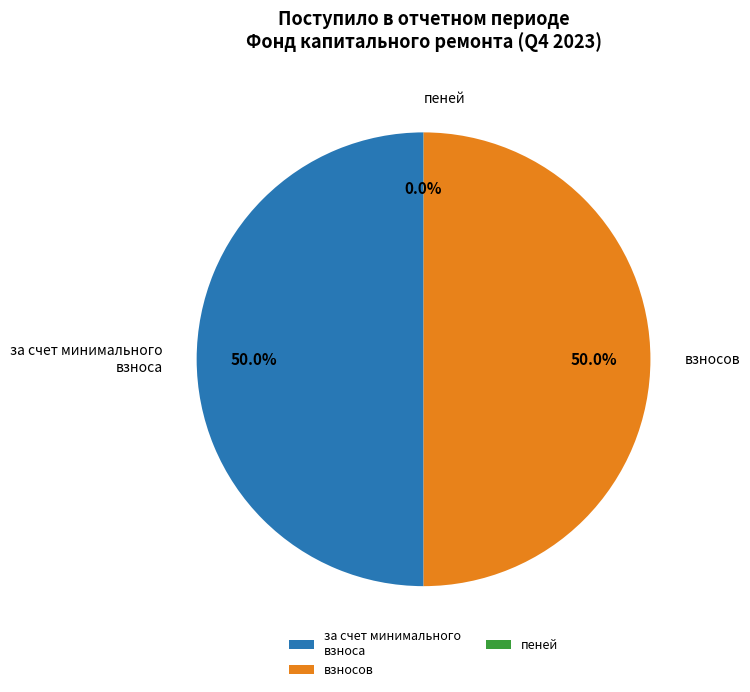

How much of the chart is everything except за счет минимального взноса?

50.0%